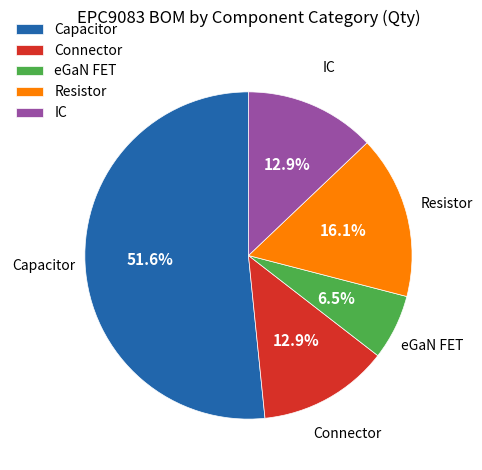

Approximately how many times larger is the value at IC compared to Resistor?

0.8